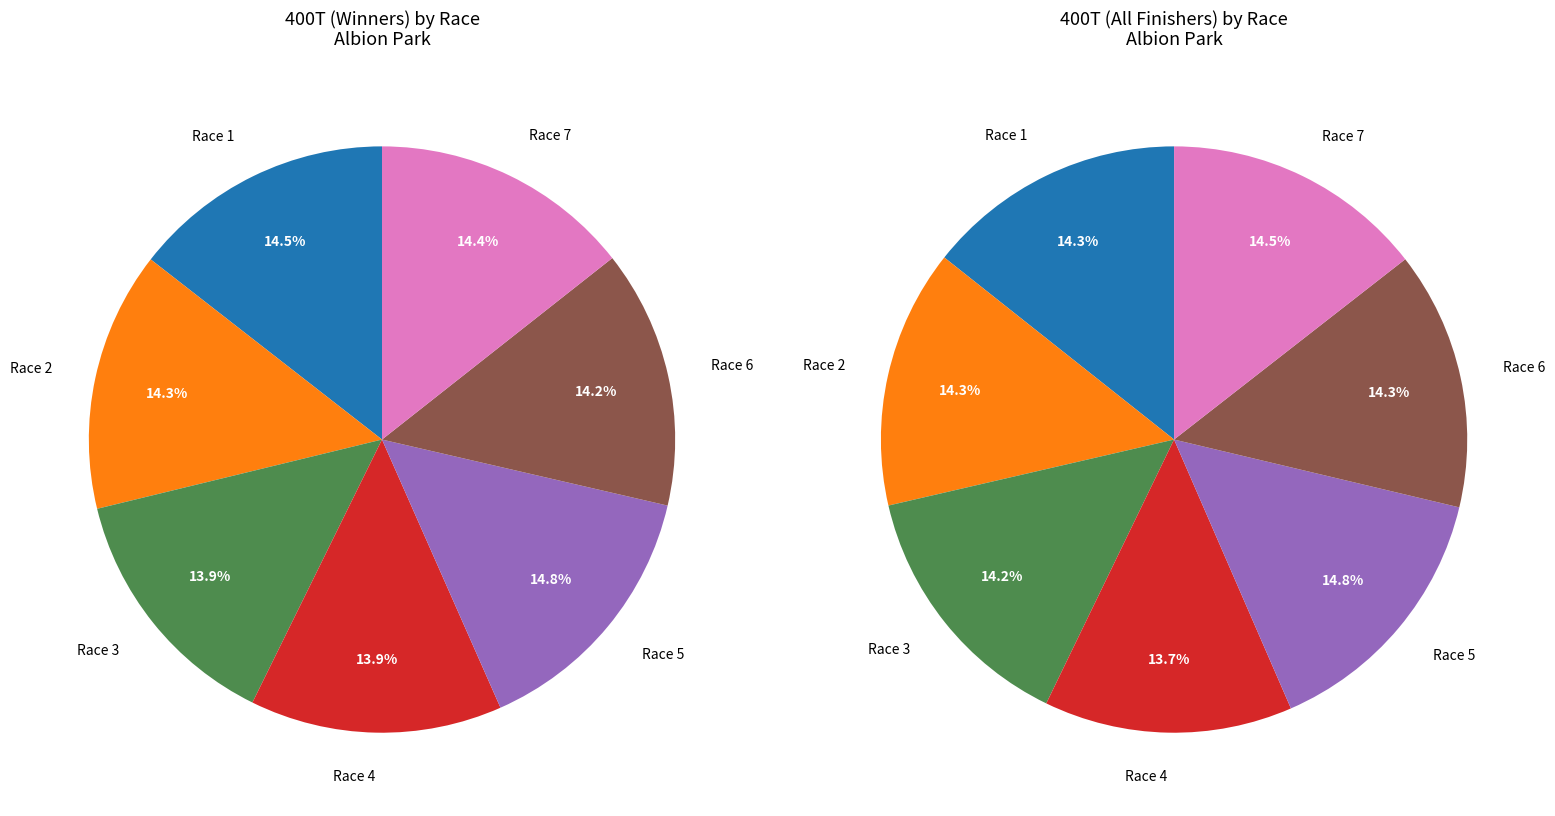

Rank the categories by value from lowest to highest.

Race 4, Race 3, Race 6, Race 2, Race 7, Race 1, Race 5